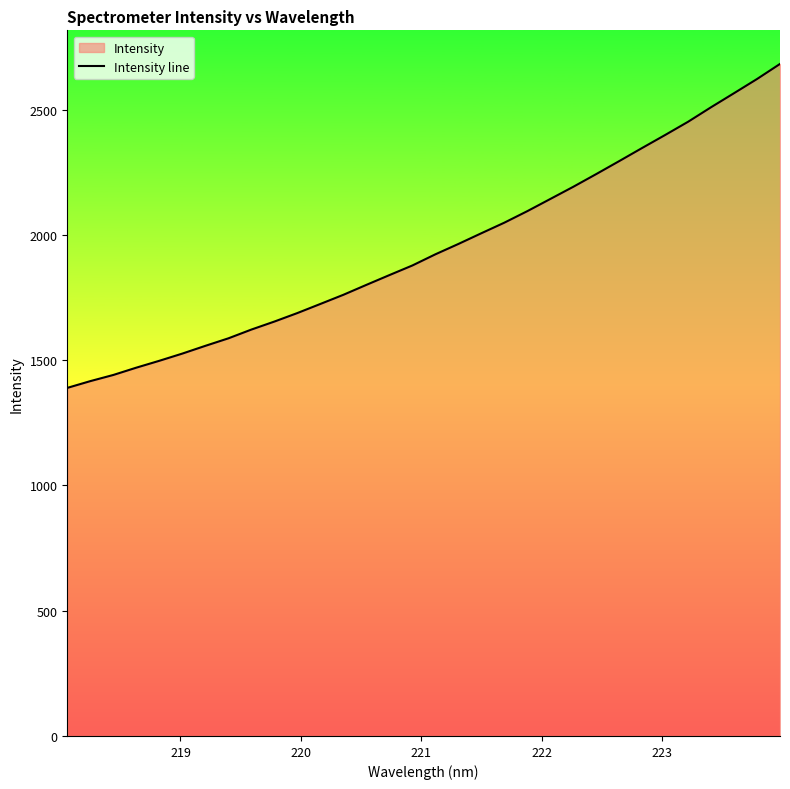

What is the maximum value shown in the chart?

2682.5